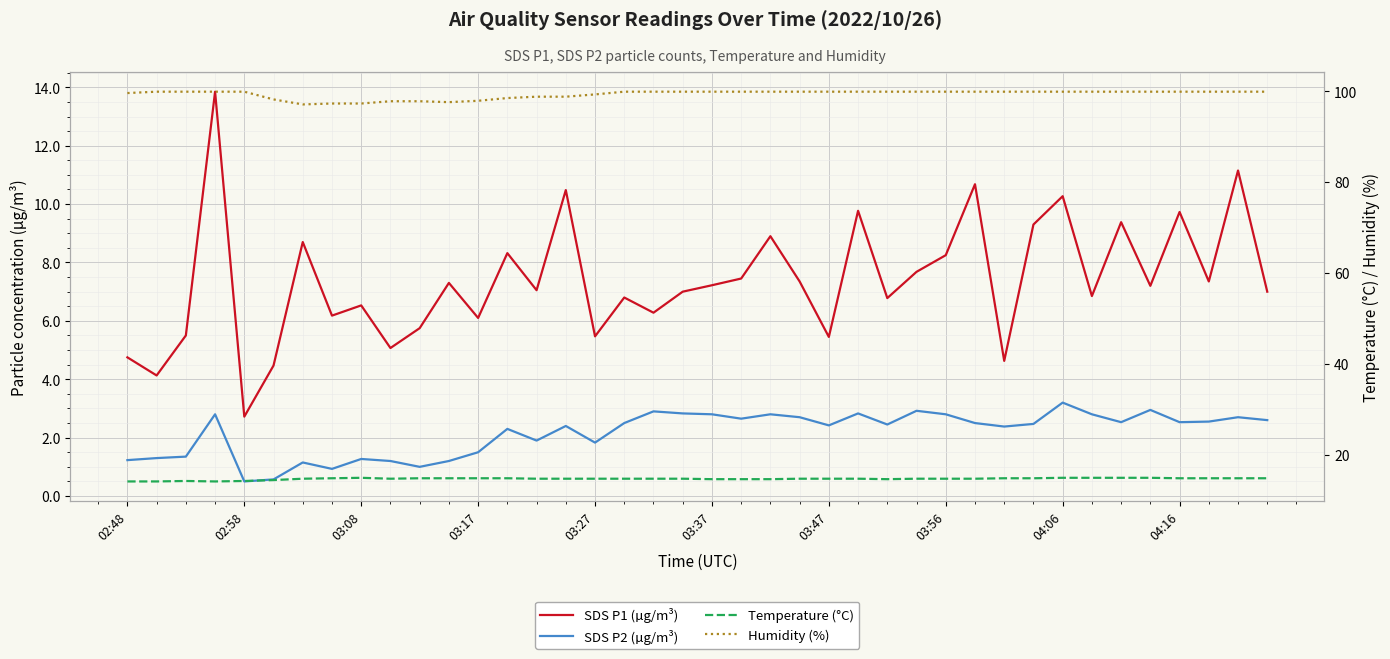

What is the sum of all Temperature (°C) values?

590.6